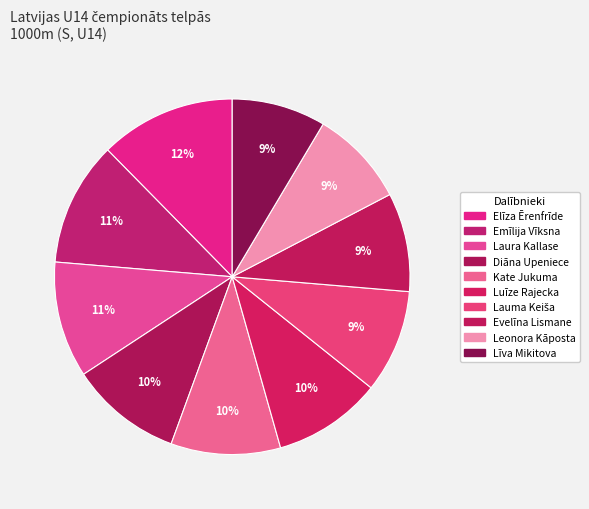

Approximately how many times larger is the value at Elīza Ērenfrīde compared to Leonora Kāposta?

1.4